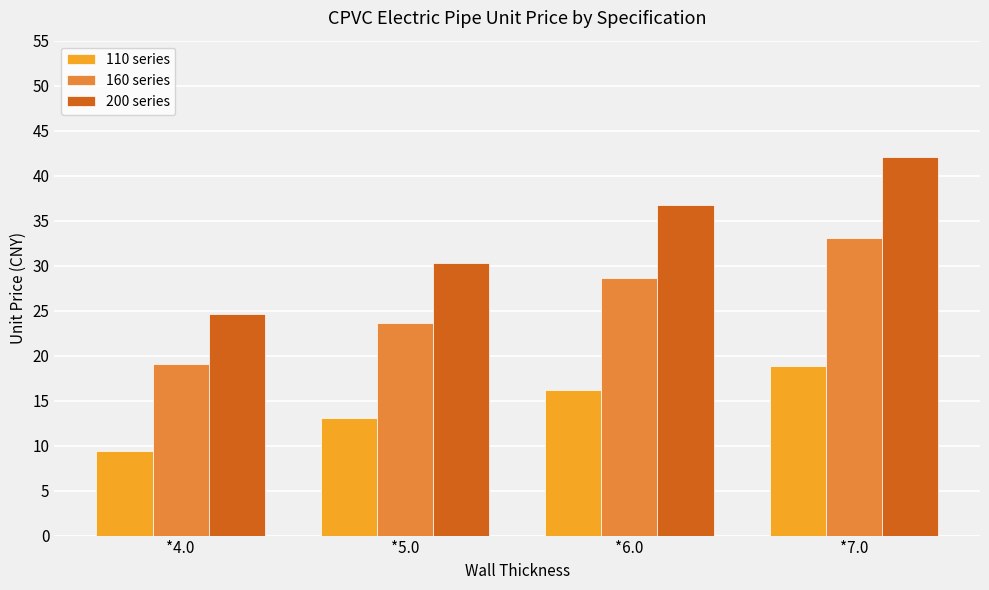

What is the lowest value of the 110 series series?

9.4